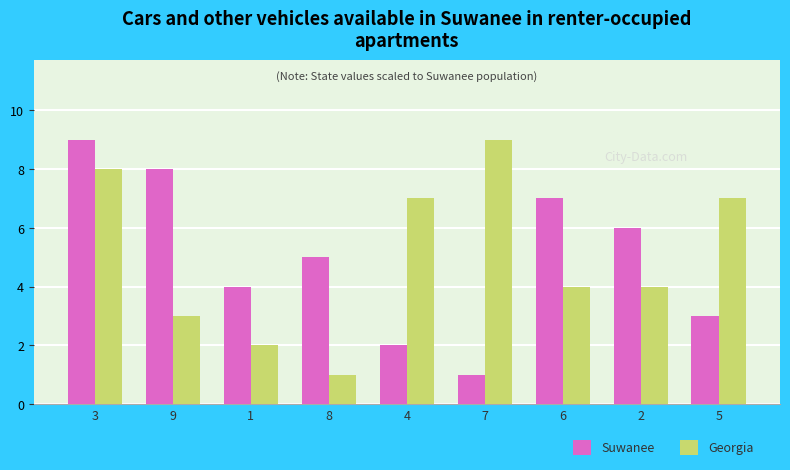

Reading left to right, what are all the values shown in this chart?

Suwanee: 9	8	4	5	2	1	7	6	3
Georgia: 8	3	2	1	7	9	4	4	7